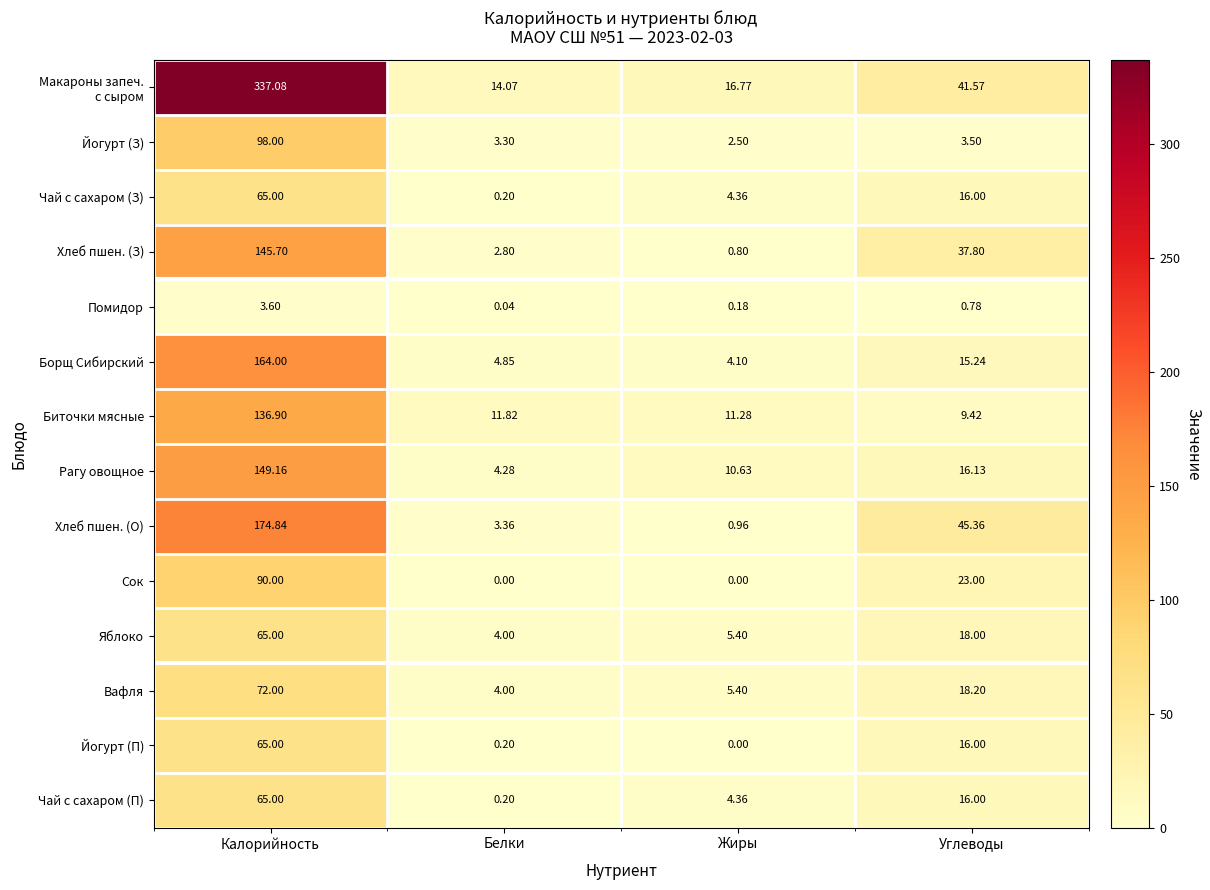

At which category is the sum across all series the highest?

Калорийность